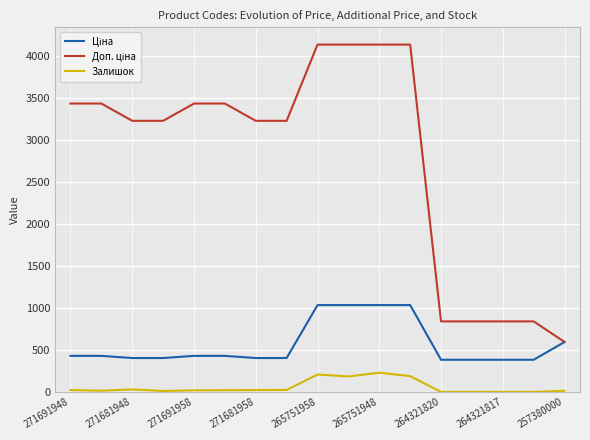

What is the difference between the highest and lowest values at 264321817?

840.0